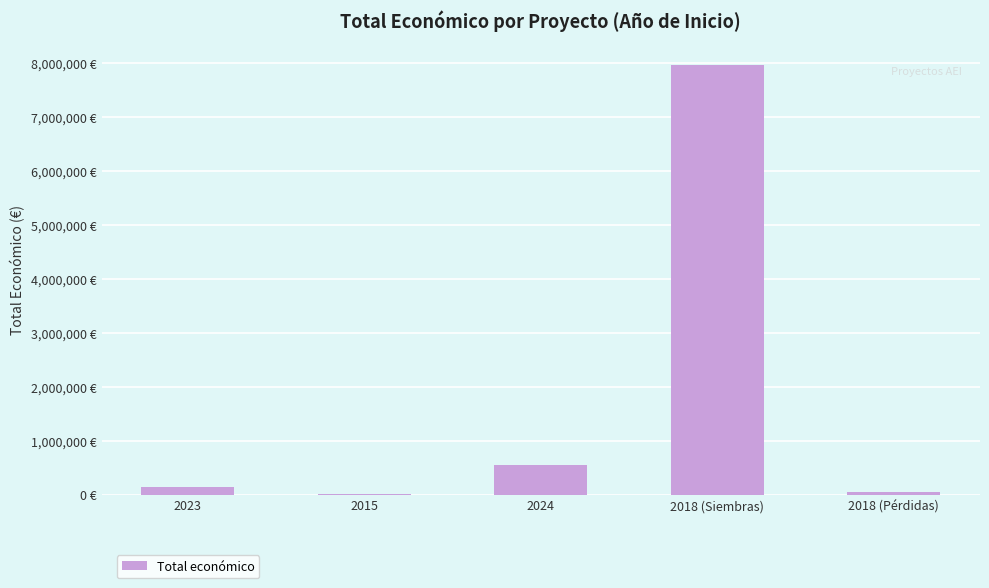

Between 2018 (Siembras) and 2018 (Pérdidas), which is larger?

2018 (Siembras)